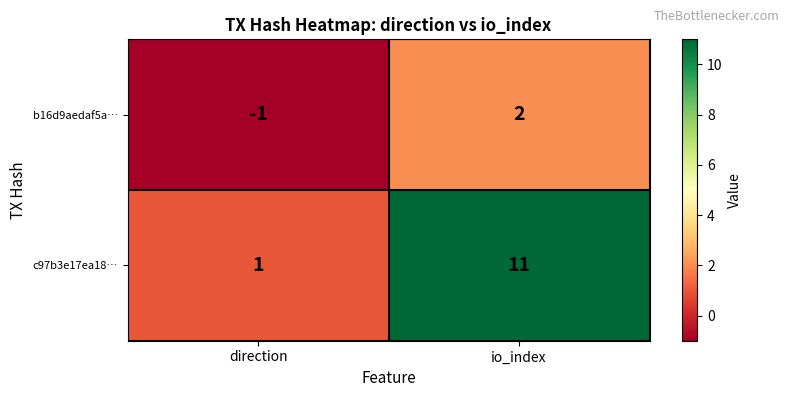

The value of c97b3e17ea18… at direction is 0. True or false?

False